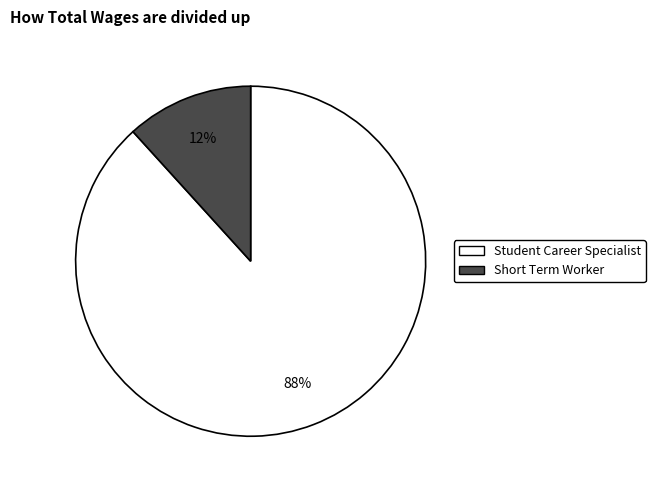

Count the number of slices in the pie.

2